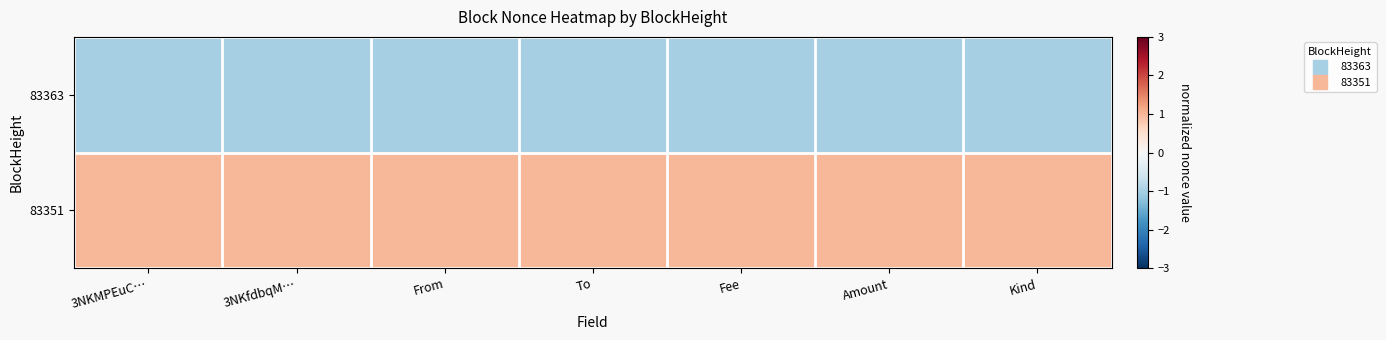

At which category is the sum across all series the highest?

3NKMPEuC…